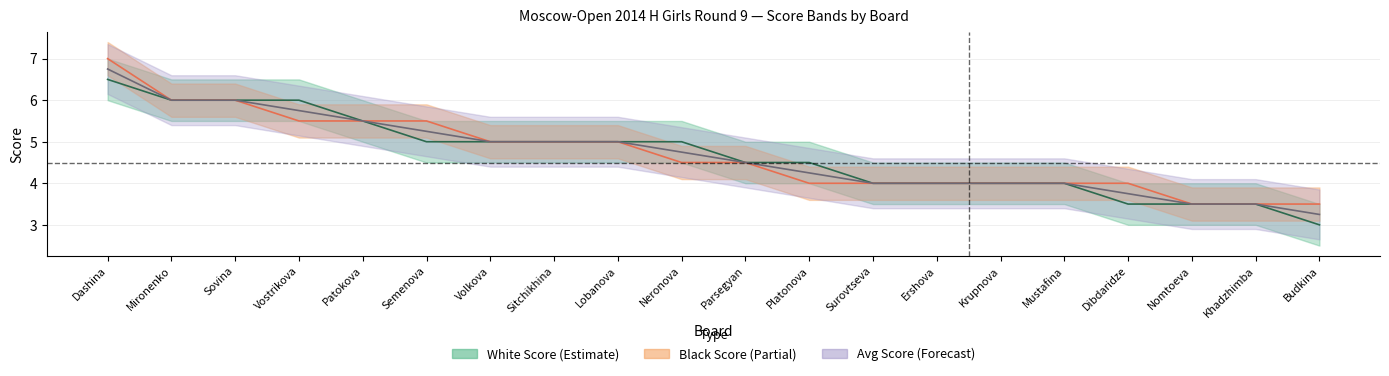

How many data points does each series have?

20